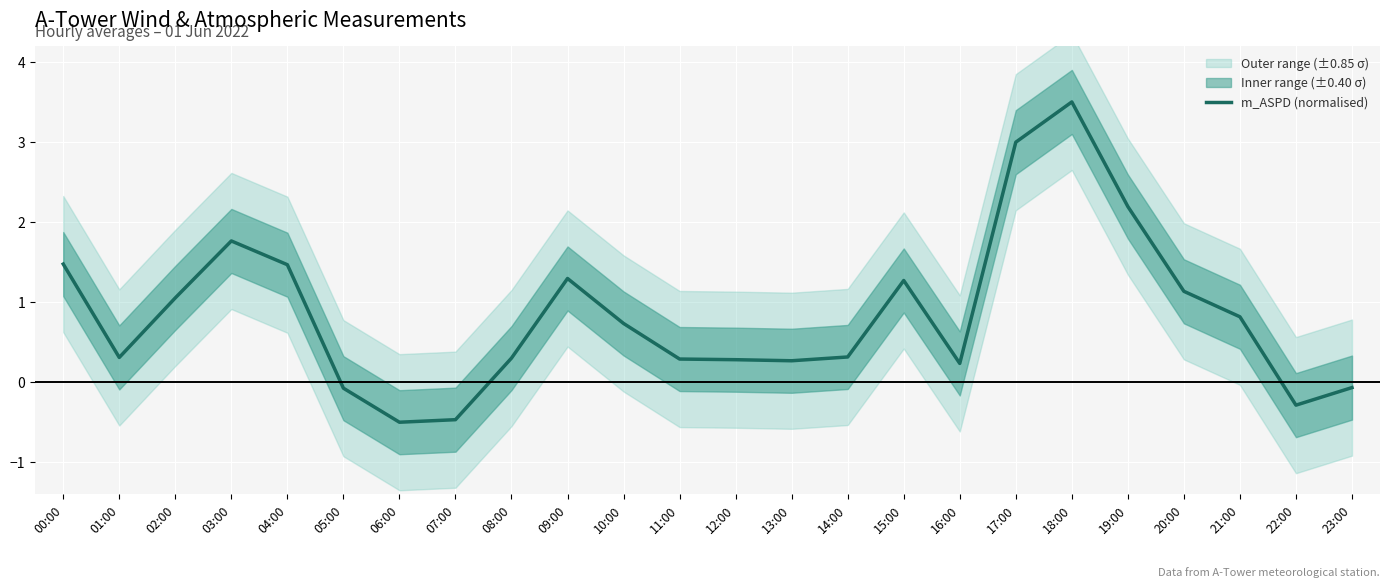

At which category does the data reach its first local valley?

01:00